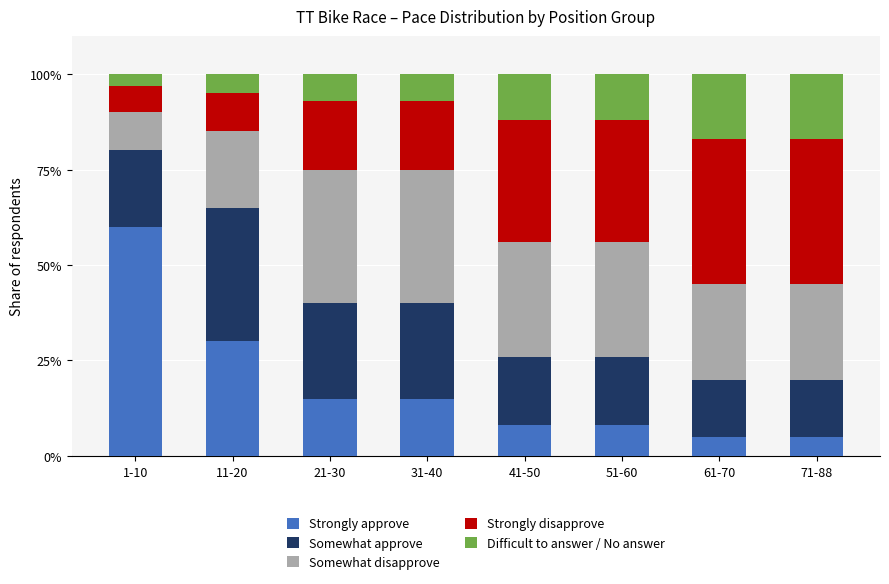

What is the total value across all series at 41-50?

100